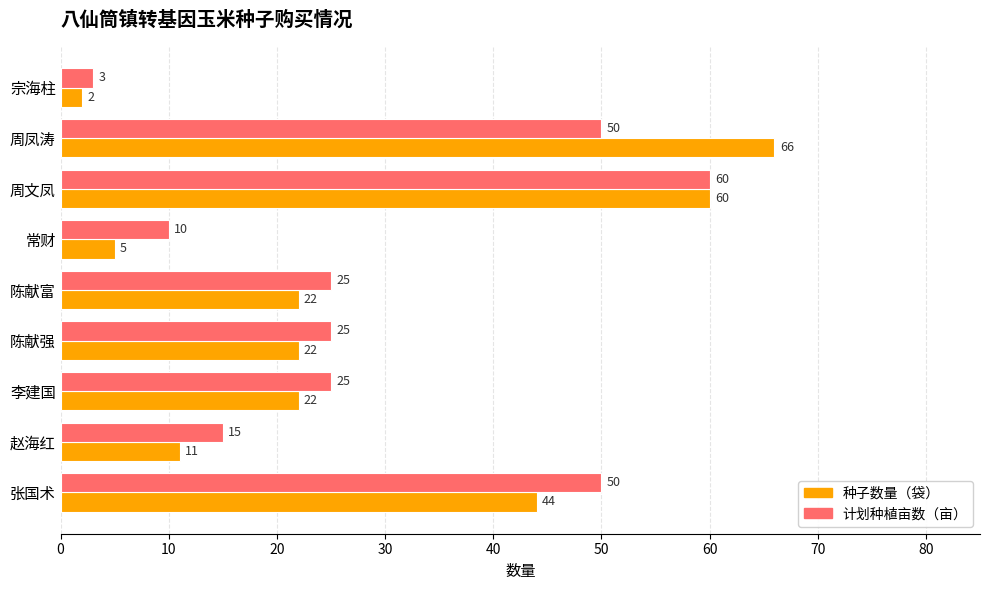

What is the approximate value of 种子数量（袋） at 陈献富?

22